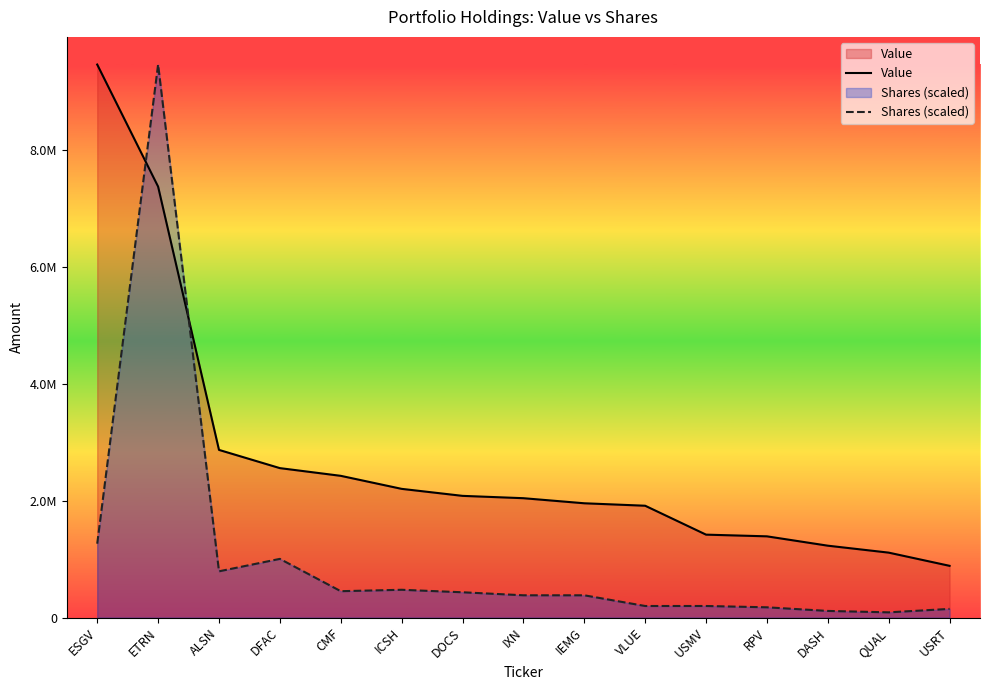

What is the label of the 1st point from the left?

ESGV